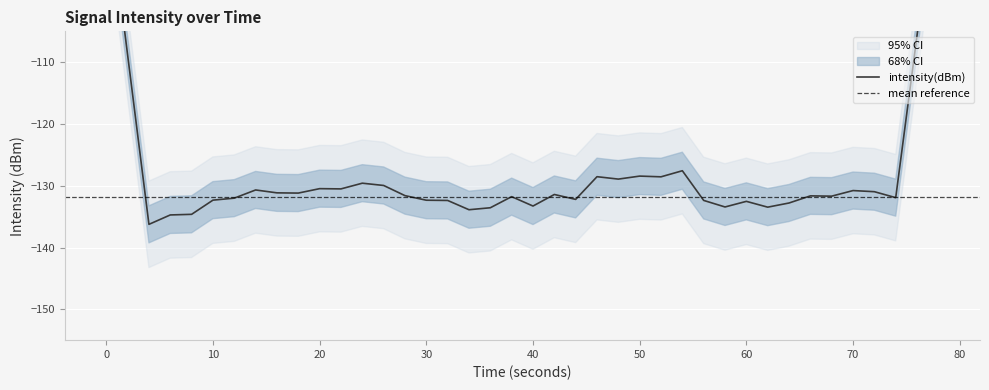

List the labels in order of value, largest first.

25, 21, 6, 14, 11, 1, 23, 26, 28, 37, 12, 5, 34, 9, 10, 35, 20, 7, 17, 33, 29, 32, 31, 36, 15, 38, 19, 39, 16, 8, 13, 18, 0, 27, 30, 4, 24, 3, 22, 2